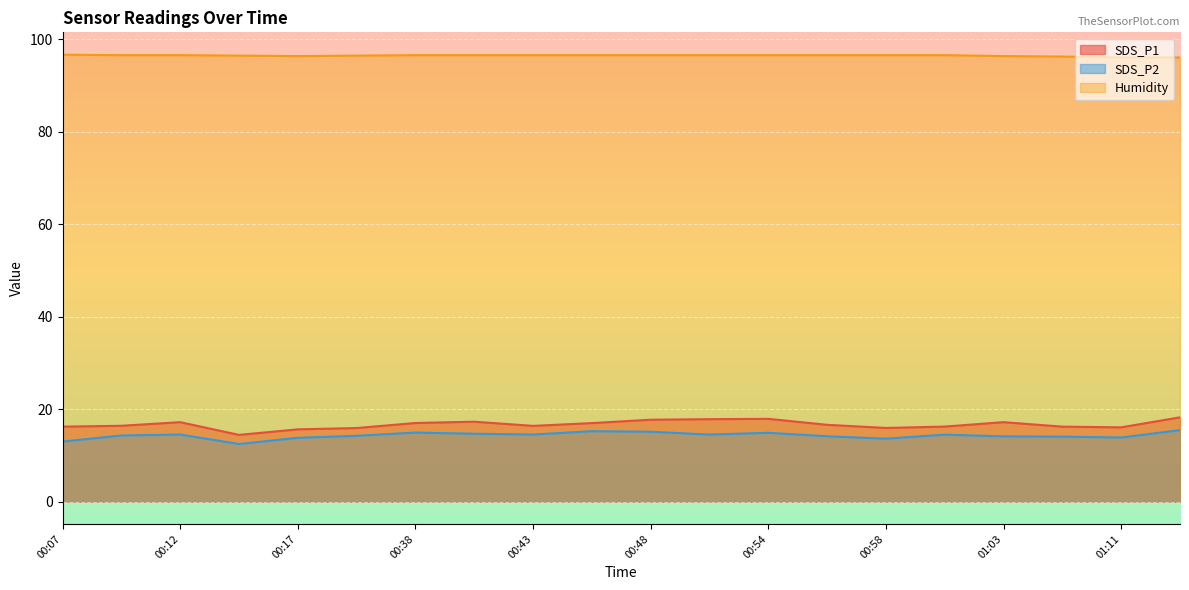

What is the sum of all Humidity values?

1930.2